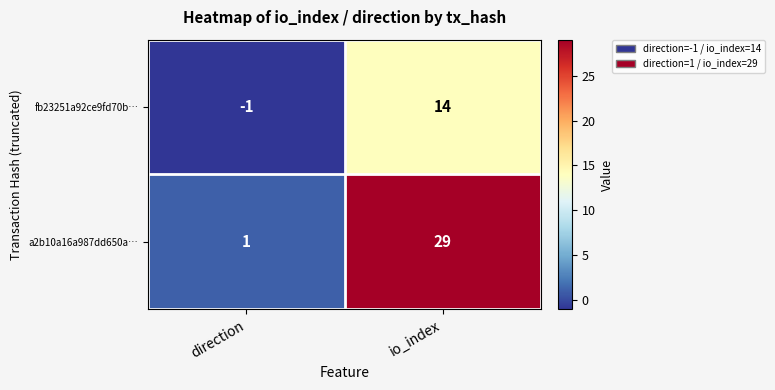

List the series in order of their overall mean, lowest first.

fb23251a92ce9fd70b…, a2b10a16a987dd650a…